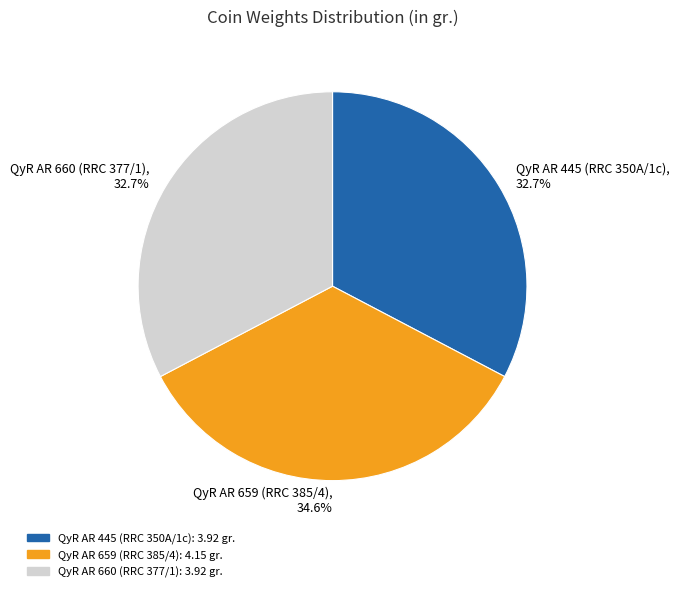

Is QyR AR 660 (RRC 377/1) the majority of the pie?

No